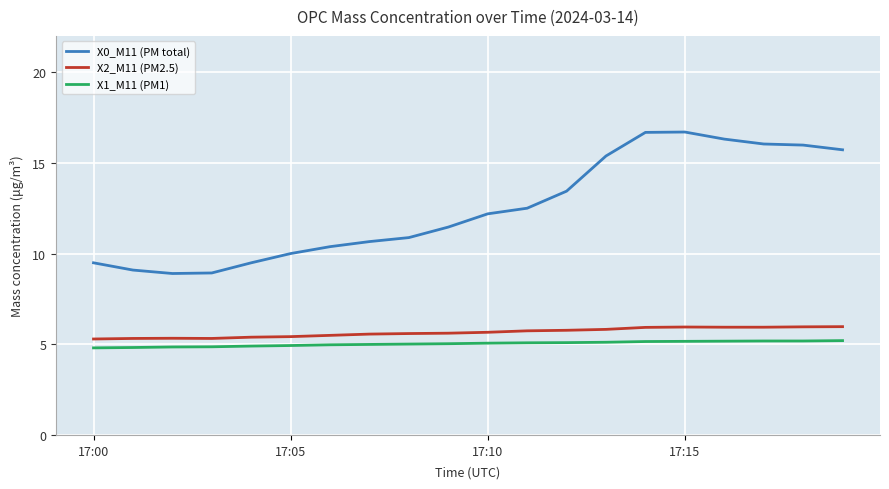

What is the maximum value for X2_M11 (PM2.5)?

6.0